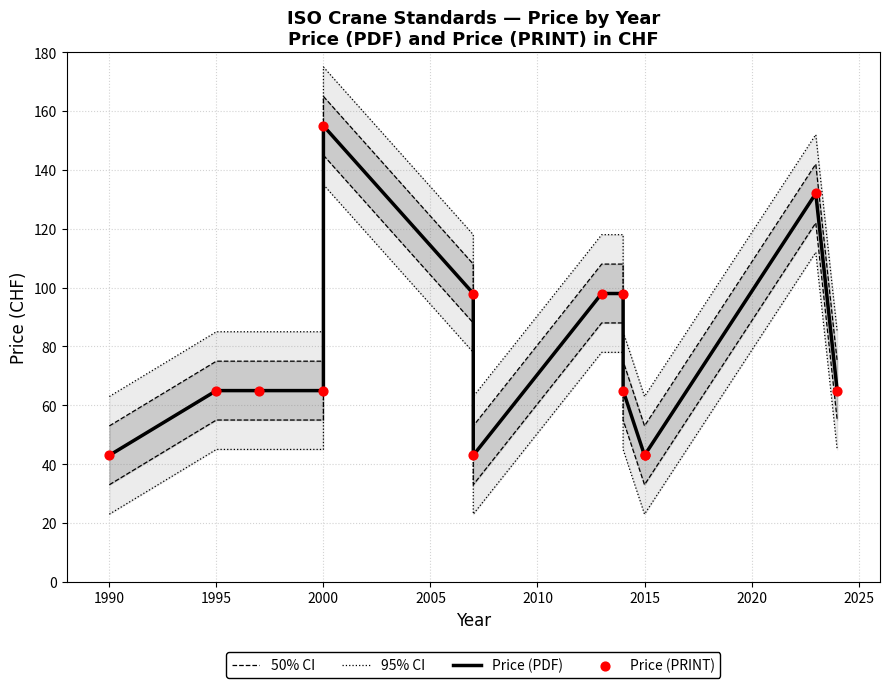

At how many categories does at least one series exceed 119?

2